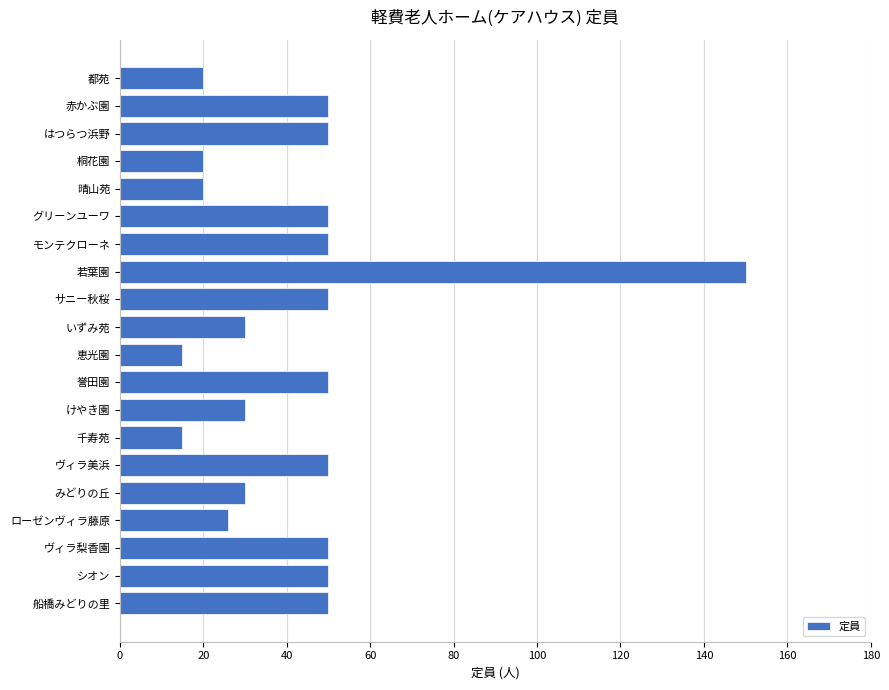

What is the difference between the maximum and minimum values?

135